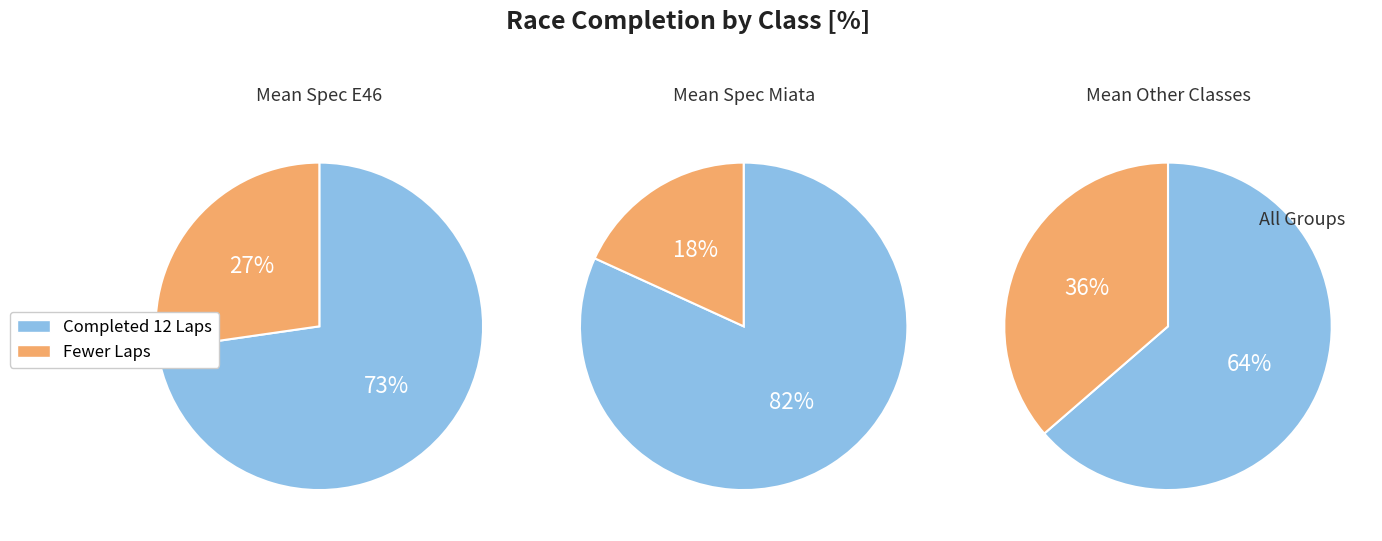

What percentage is NOT represented by 1?

72.7%